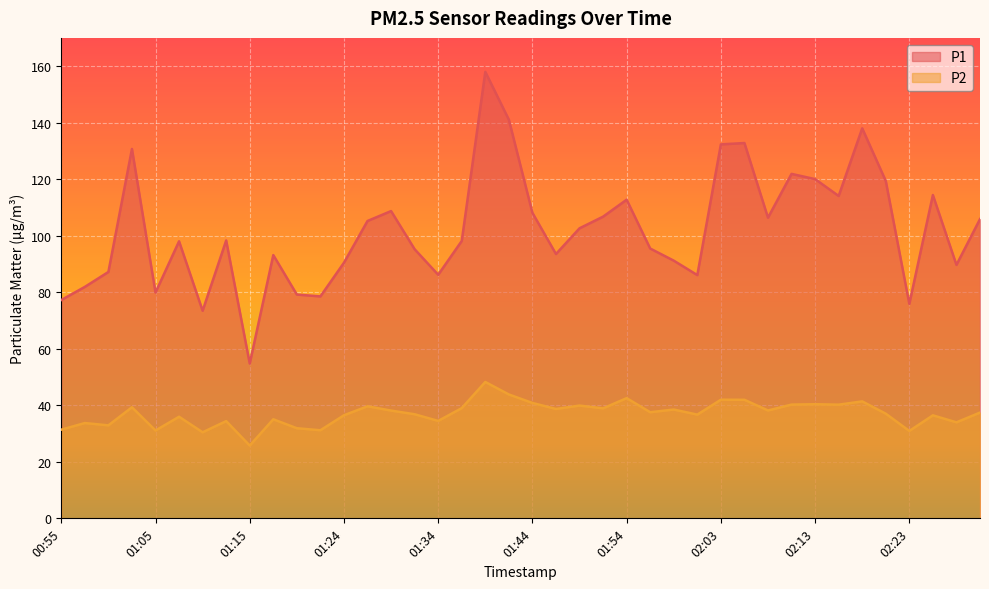

Which series has the widest spread of values?

P1